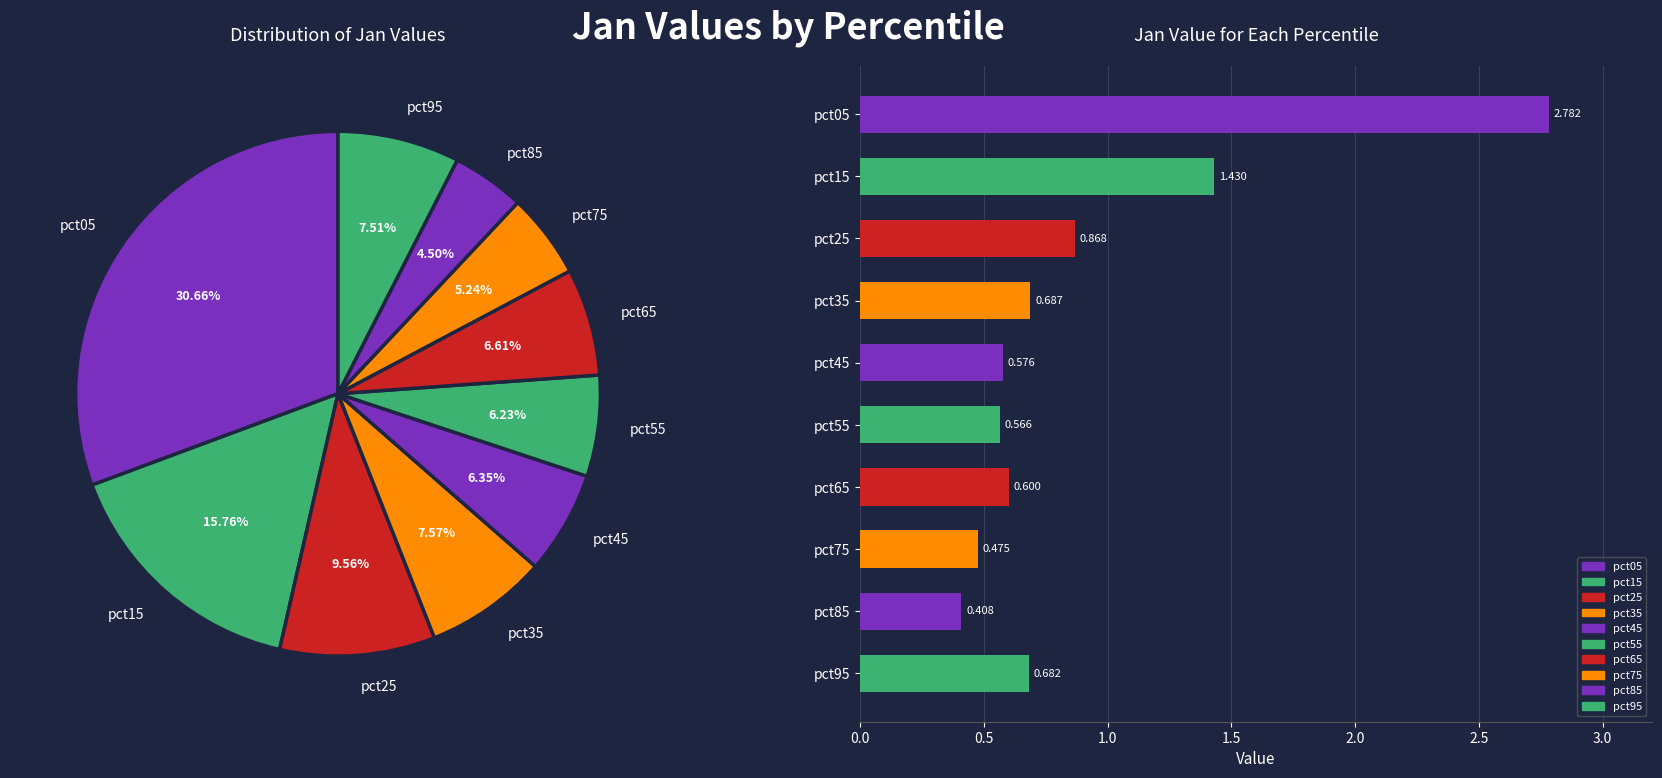

Which category has the biggest portion of the pie?

pct05